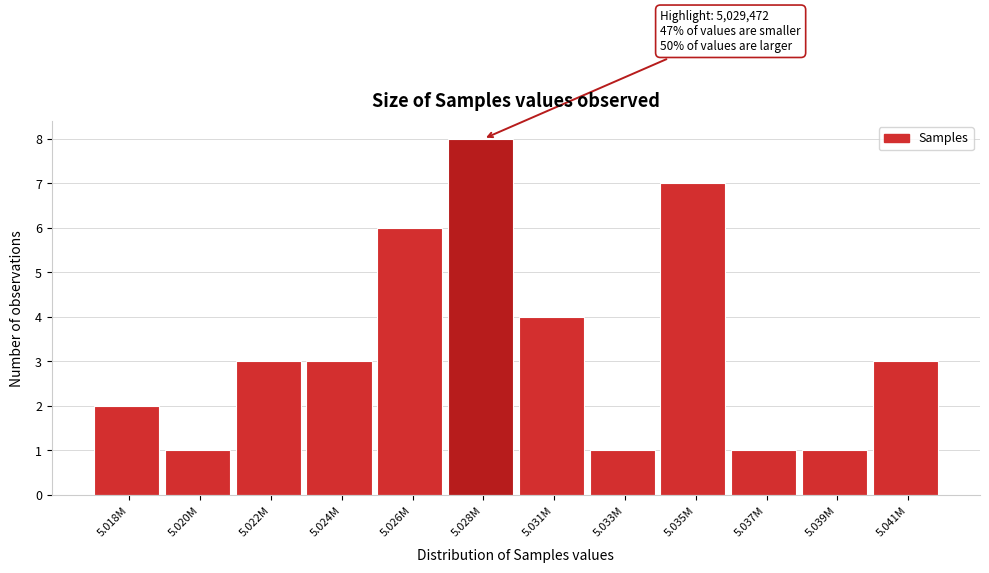

Reading right to left, extract all data points from this chart.

5.041M=3	5.039M=1	5.037M=1	5.035M=7	5.033M=1	5.031M=4	5.028M=8	5.026M=6	5.024M=3	5.022M=3	5.020M=1	5.018M=2